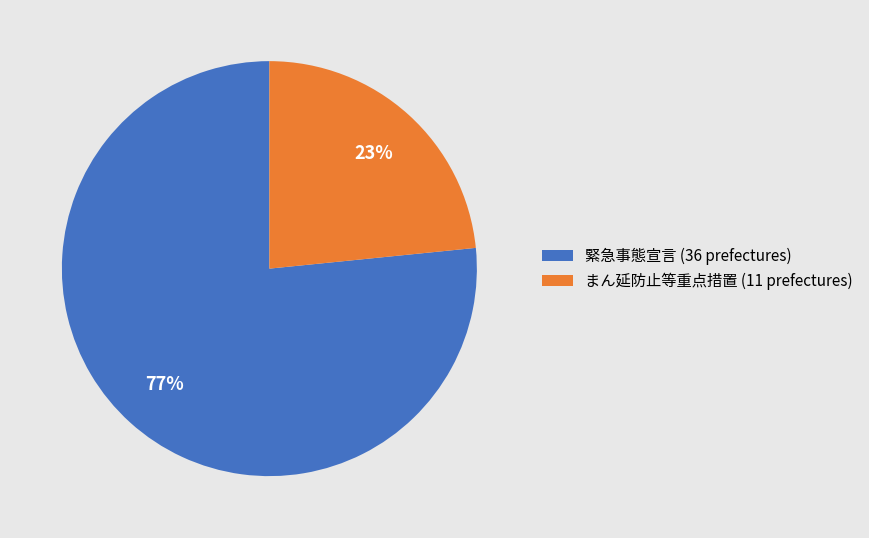

Which category accounts for the majority?

緊急事態宣言